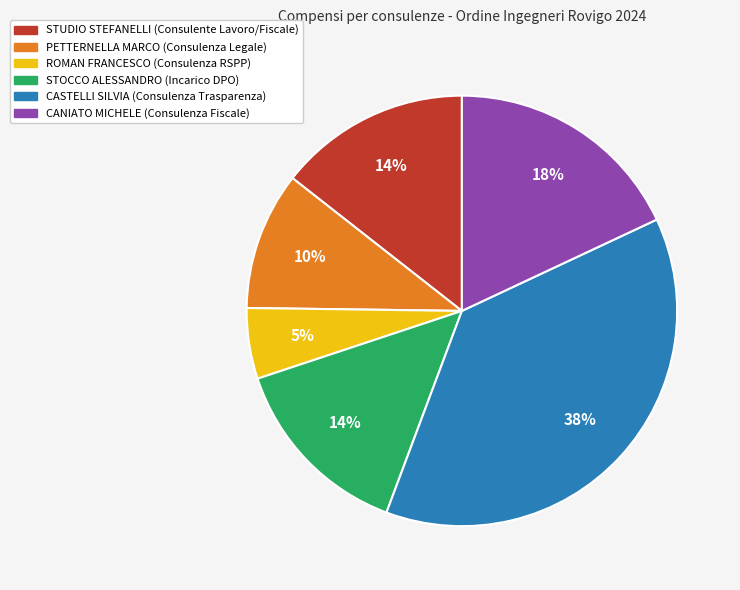

Do ROMAN FRANCESCO (Consulenza RSPP) and CANIATO MICHELE (Consulenza Fiscale) together represent more than half of the pie?

No